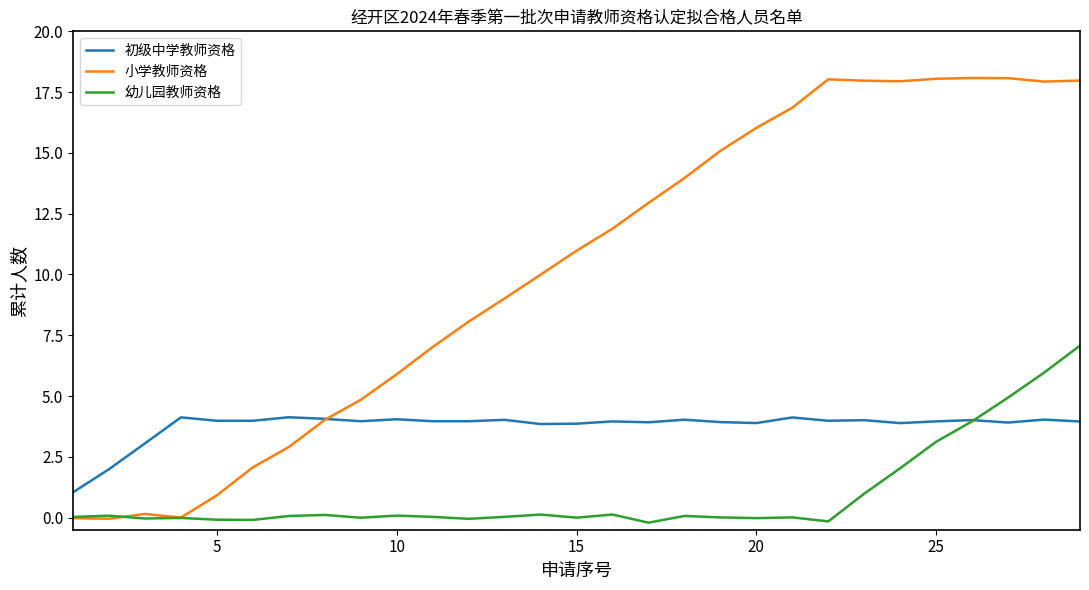

Which series has the largest total across all categories?

小学教师资格